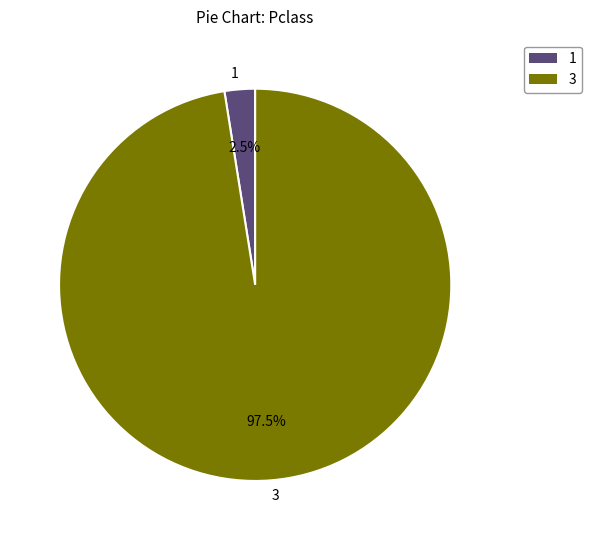

What is the largest slice in the pie chart?

3